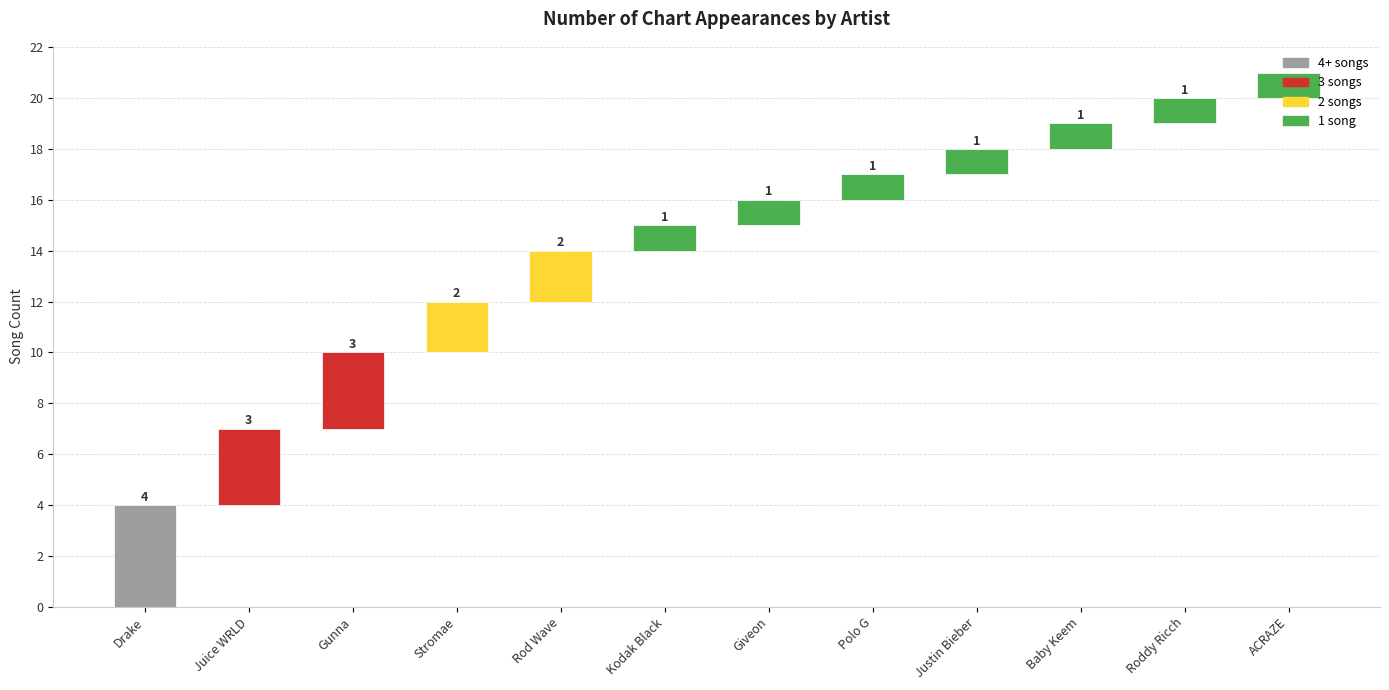

Rank the categories by value from highest to lowest.

Drake, Juice WRLD, Gunna, Stromae, Rod Wave, Kodak Black, Giveon, Polo G, Justin Bieber, Baby Keem, Roddy Ricch, ACRAZE